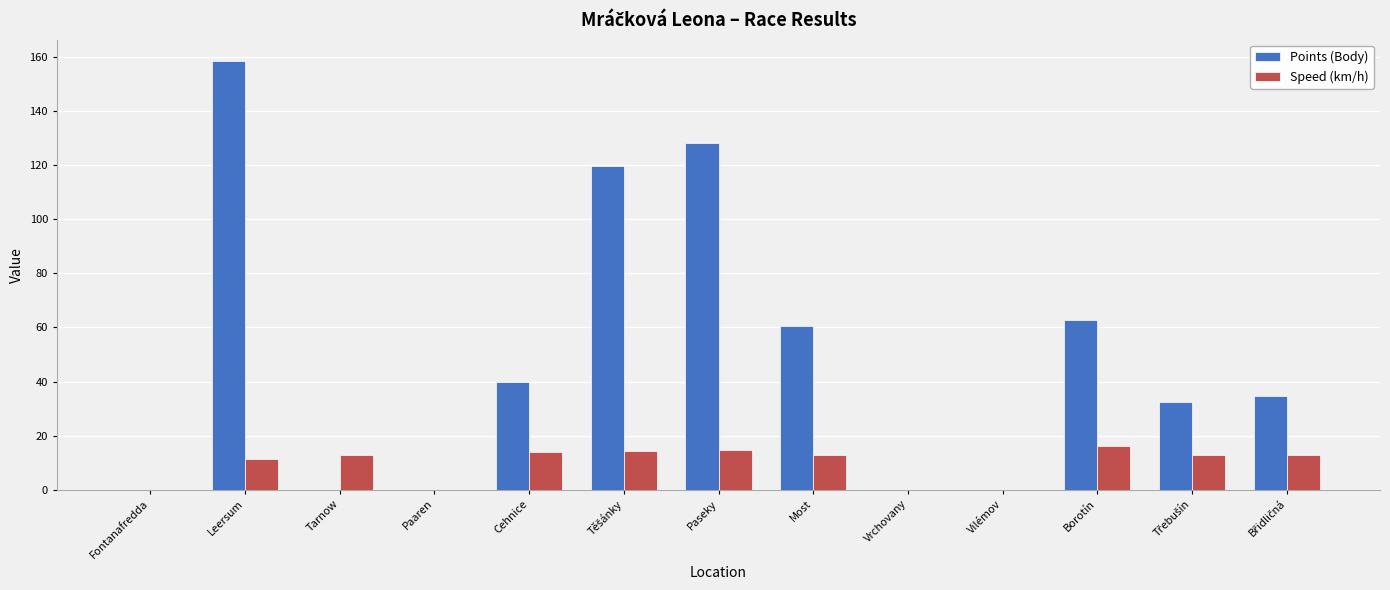

Which series has the widest spread of values?

Points (Body)